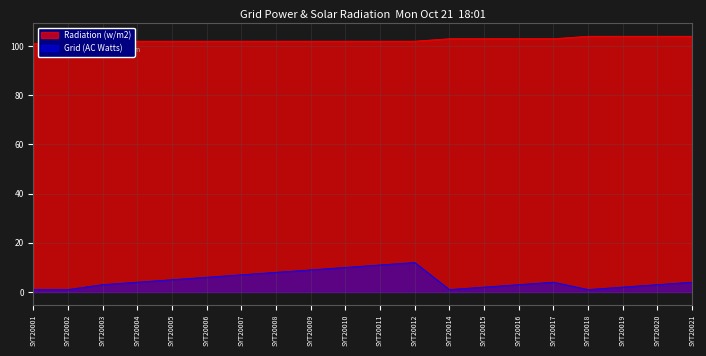

Which series has the widest spread of values?

Grid (AC Watts)